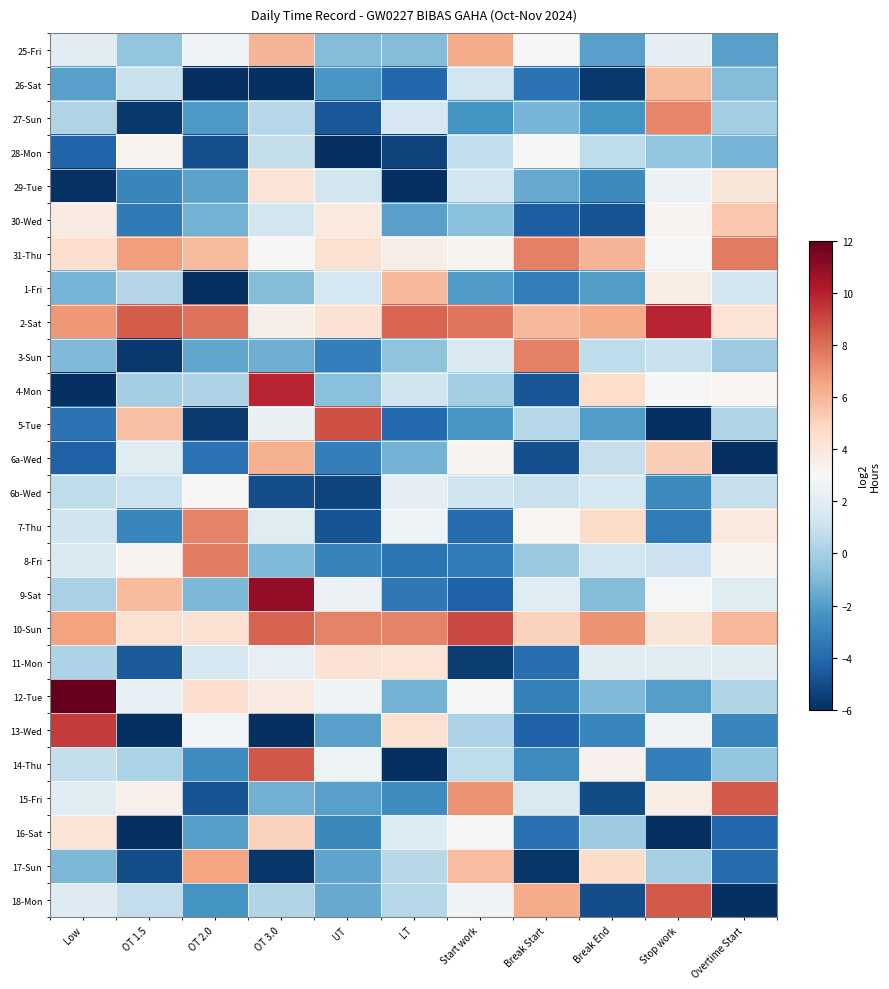

List the series in order of their peak value, lowest first.

6b-Wed, 28-Mon, 29-Tue, 11-Mon, 16-Sat, 30-Wed, 26-Sat, 1-Fri, 6a-Wed, 25-Fri, 17-Sun, 27-Sun, 7-Thu, 3-Sun, 8-Fri, 31-Thu, 15-Fri, 18-Mon, 14-Thu, 5-Tue, 10-Sun, 13-Wed, 2-Sat, 4-Mon, 9-Sat, 12-Tue